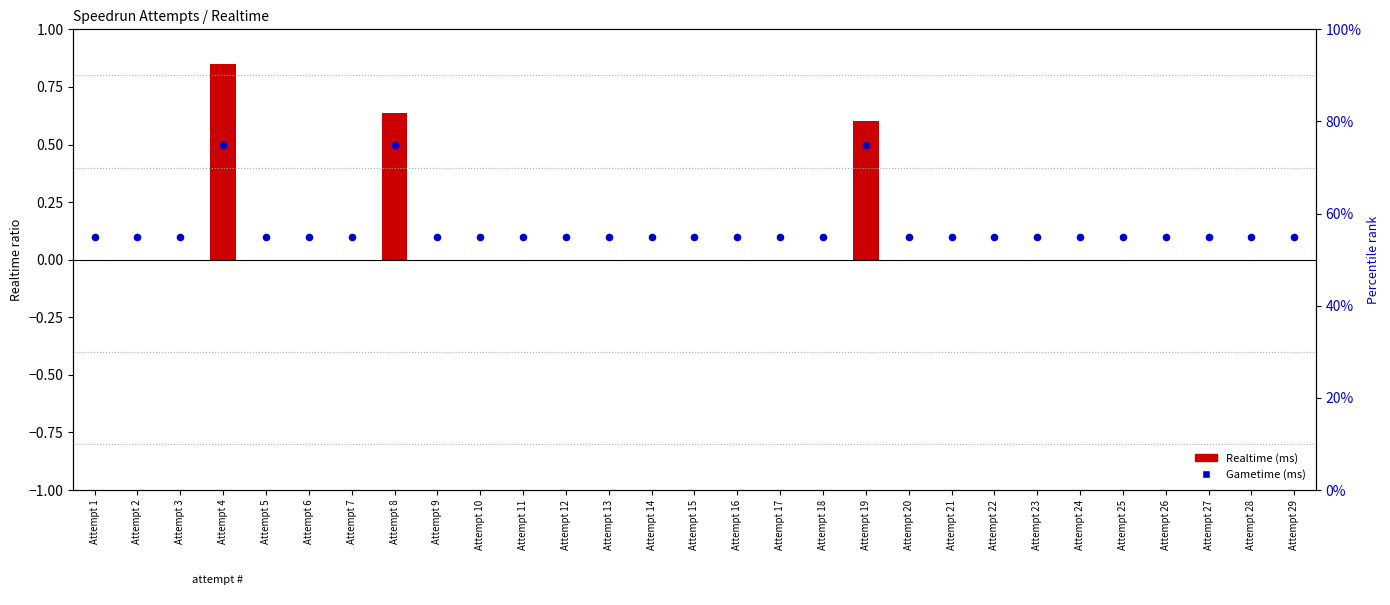

What are all the series names shown in the legend?

Realtime (ms), Gametime (ms)